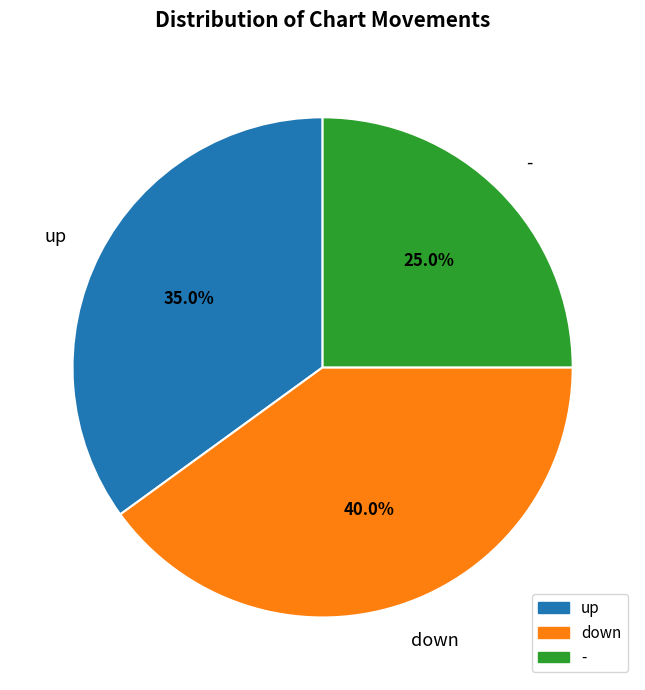

Which slice is the largest?

down